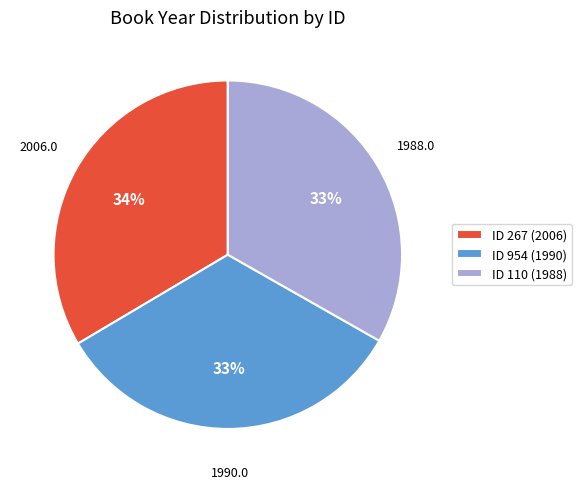

Count the number of slices in the pie.

3